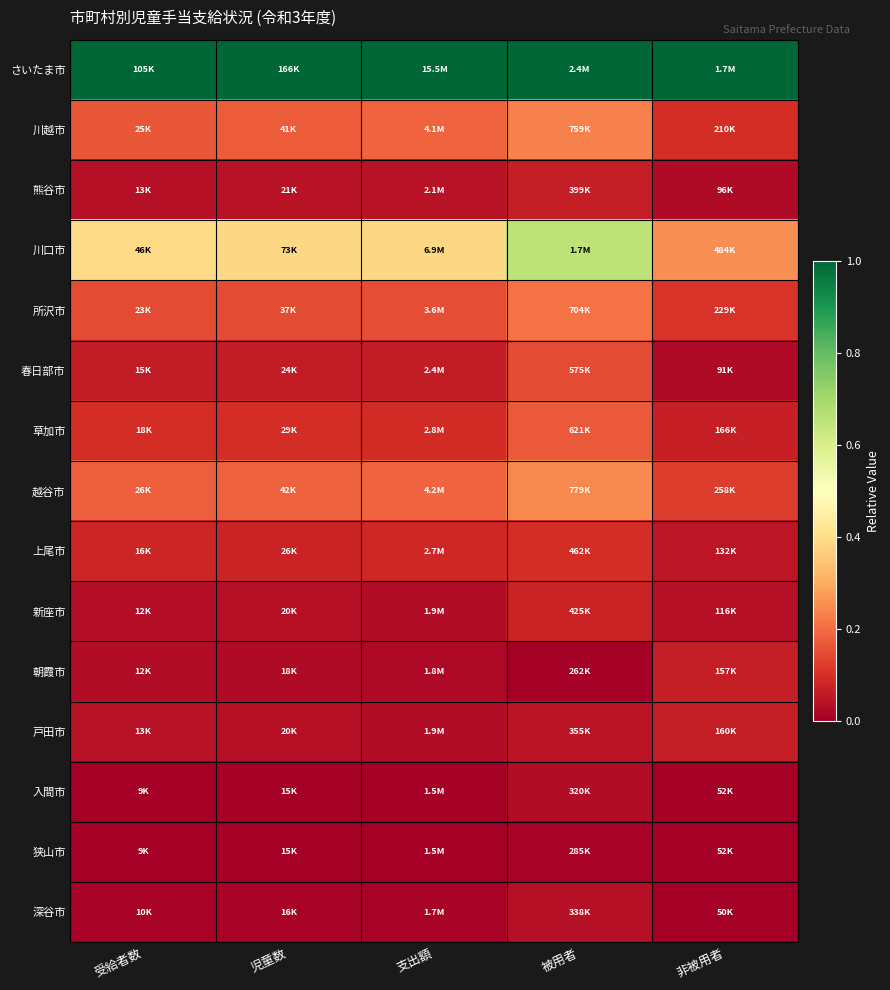

What is the spread (max minus min) of values at 非被用者?

1.0